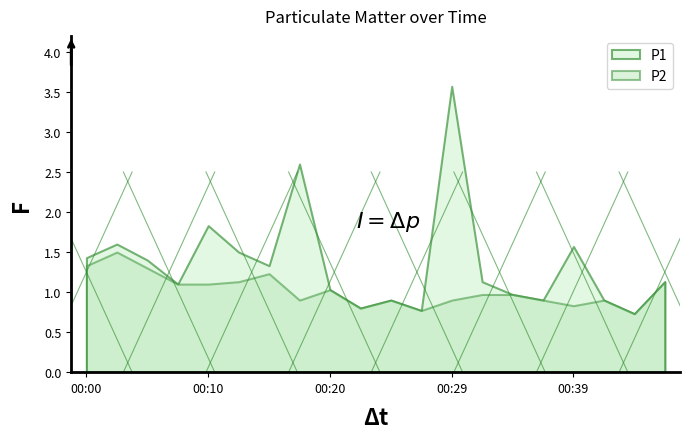

Reading left to right, transcribe all the data shown in this chart.

P1: 1.4	1.6	1.4	1.1	1.8	1.5	1.3	2.6	1.0	0.8	0.9	0.8	3.6	1.1	1.0	0.9	1.6	0.9	0.7	1.1
P2: 1.3	1.5	1.3	1.1	1.1	1.1	1.2	0.9	1.0	0.8	0.9	0.8	0.9	1.0	1.0	0.9	0.8	0.9	0.7	1.1